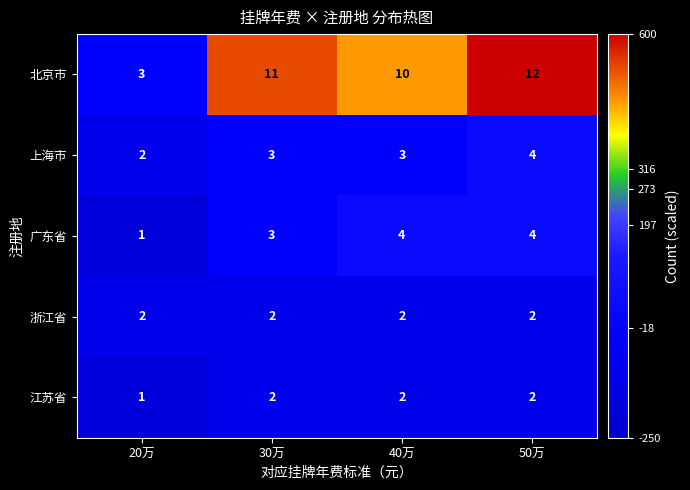

Which series changed the most between 20万 and 40万?

北京市